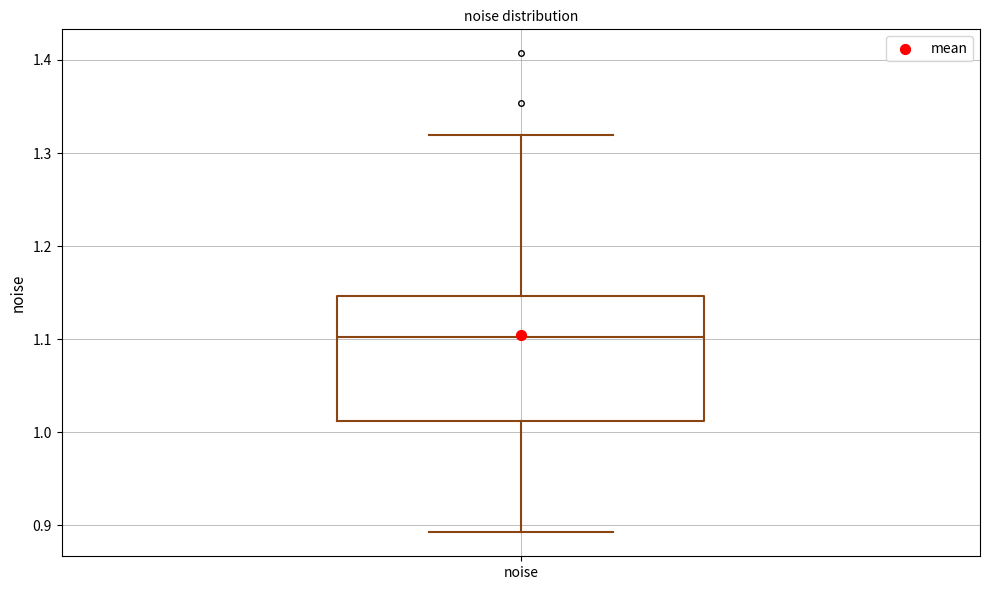

Read this box plot against the y-axis: the position of the median line, the range covered by the box, and the ends of both whiskers. The values are not printed on the chart, so give them approximately, as read against the axis.

median 1.10, box 1.01 to 1.15, whiskers 0.89 to 1.32